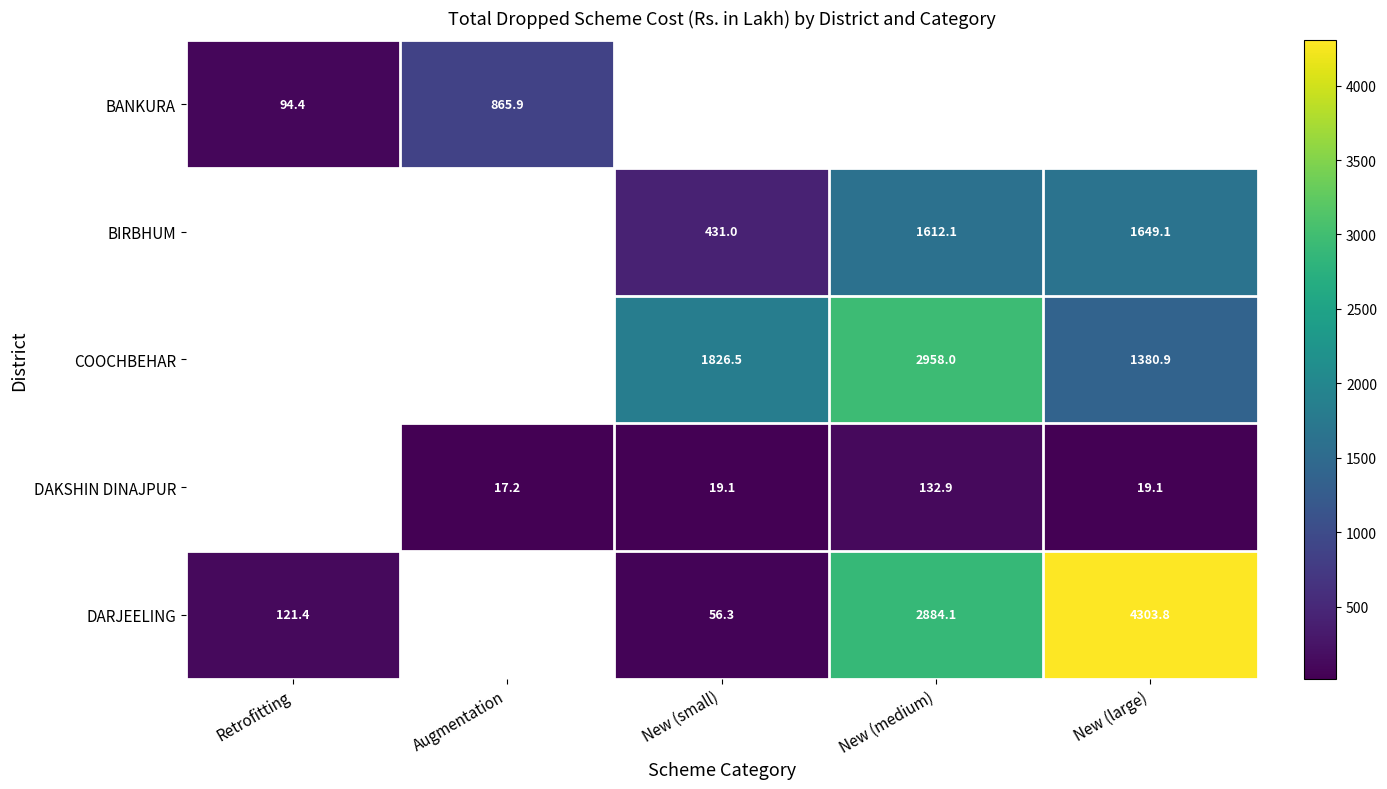

Is the value of BIRBHUM at New (small) greater than the value of COOCHBEHAR at New (medium)?

No